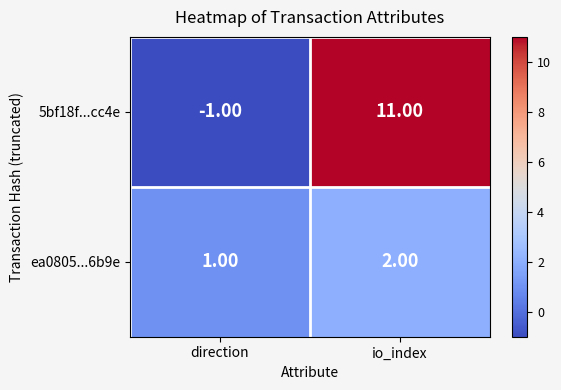

Where is ea0805...6b9e nearest to the value 1?

direction